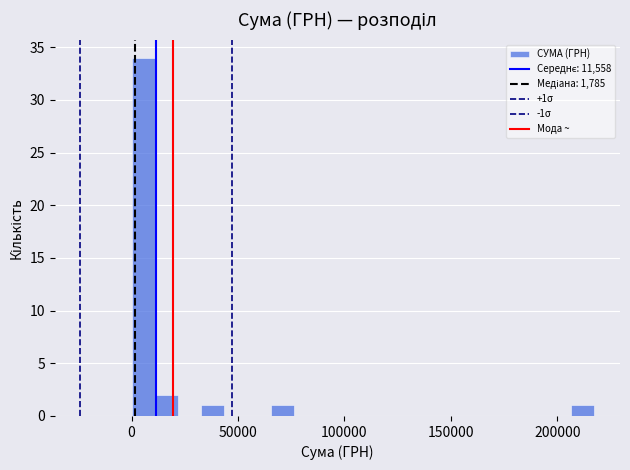

Around what value on the x-axis is the tallest bar? Give the approximate position of its centre, as read against the axis.

5000